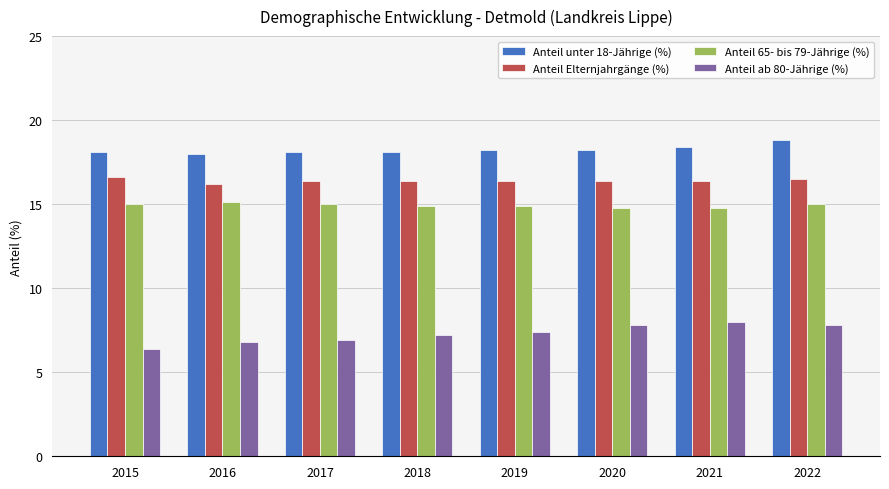

What is the difference between the maximum and minimum values in the Anteil 65- bis 79-Jährige (%) series?

0.3